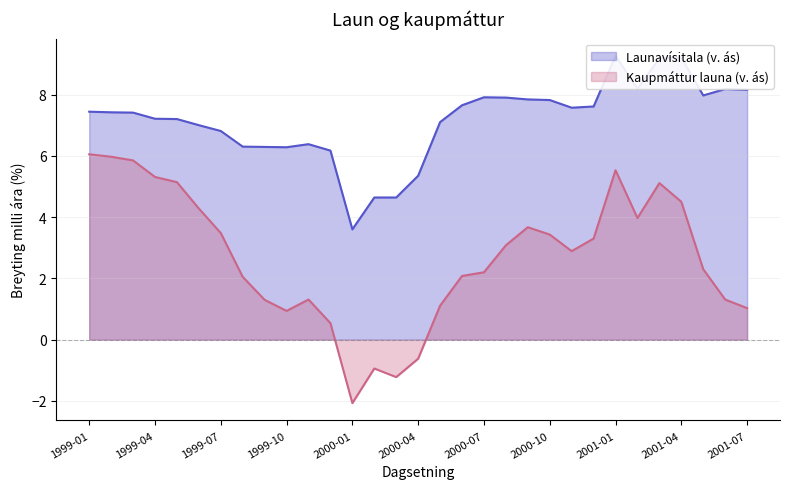

Does the chart display data point markers on the line(s)?

No